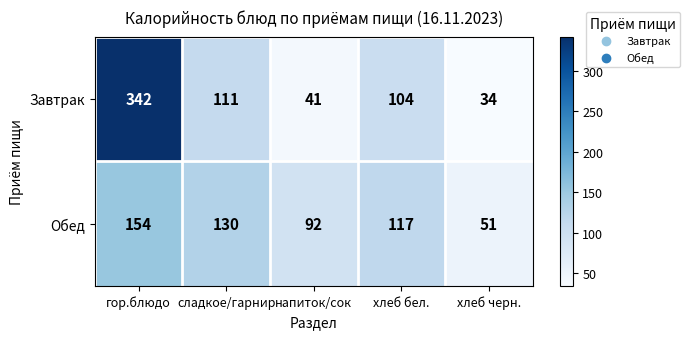

What is the difference between the second highest and minimum values in the Обед series?

79